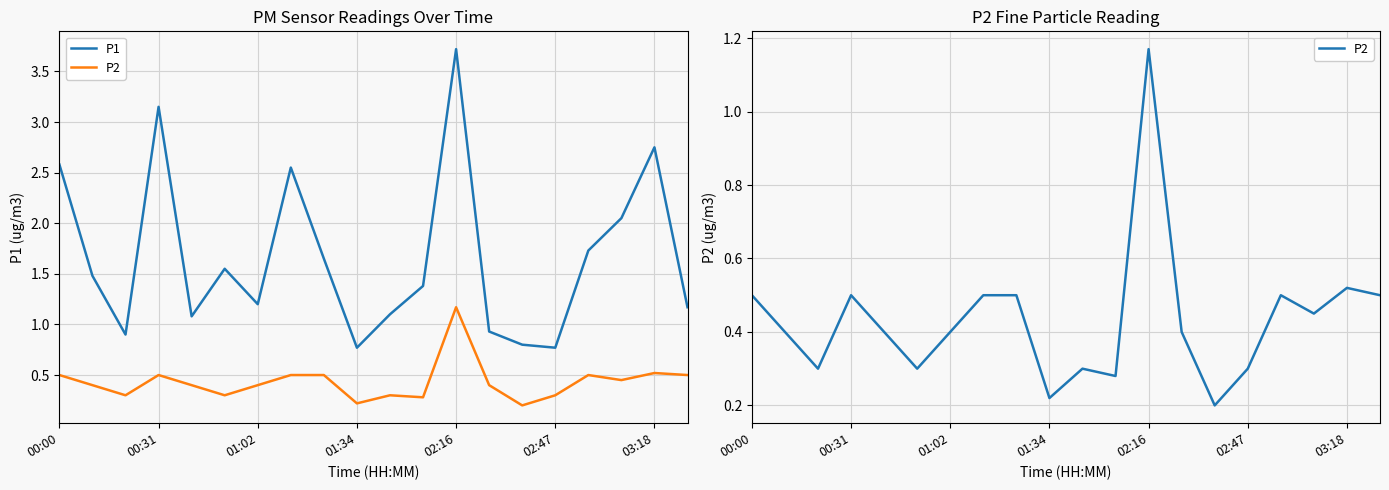

At which category does the chart reach its minimum across all series?

14